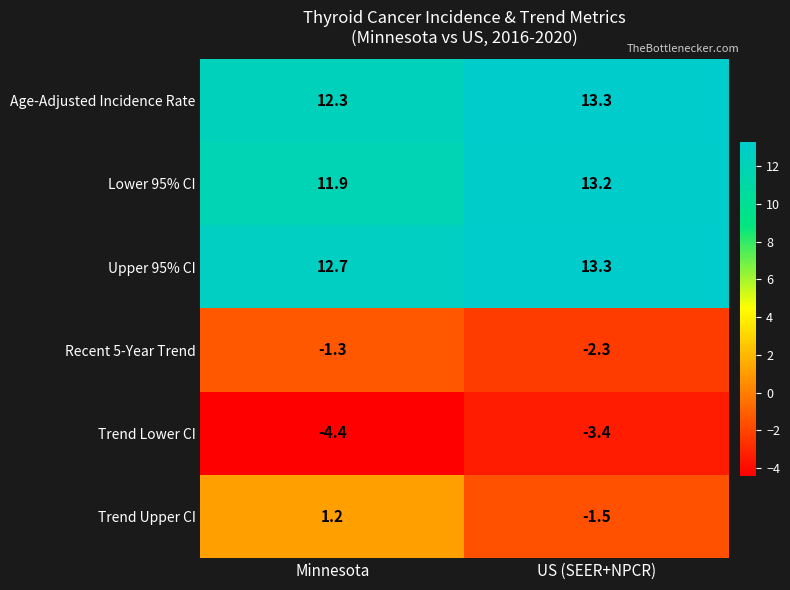

How many categories are shown in the chart?

2